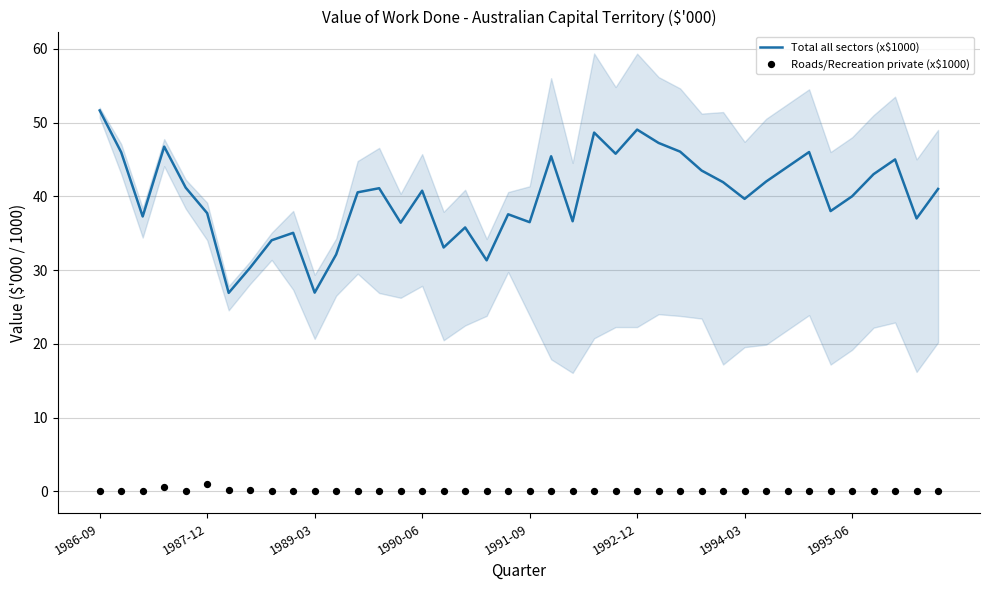

Which series reaches the maximum Y coordinate?

Total all sectors (x$1000)